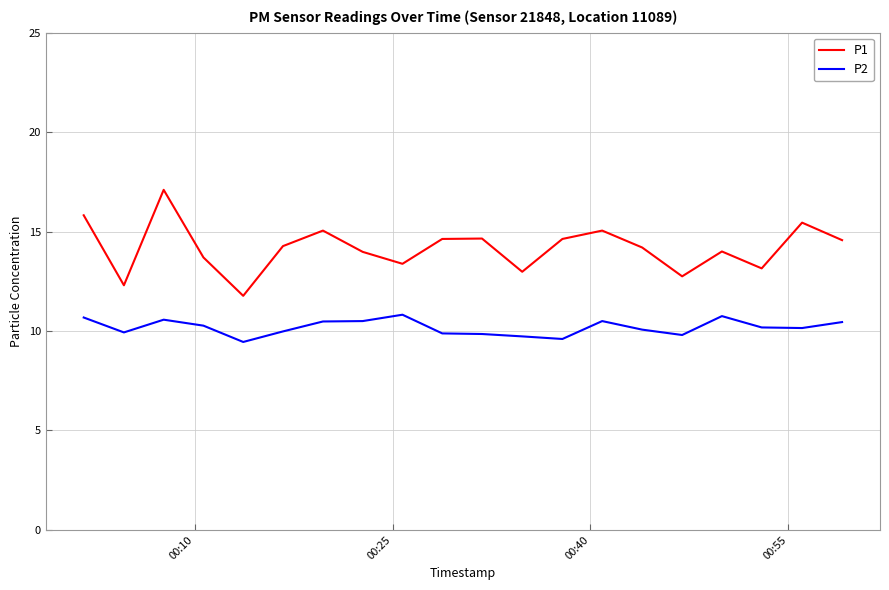

List the series in order of their overall mean, lowest first.

P2, P1